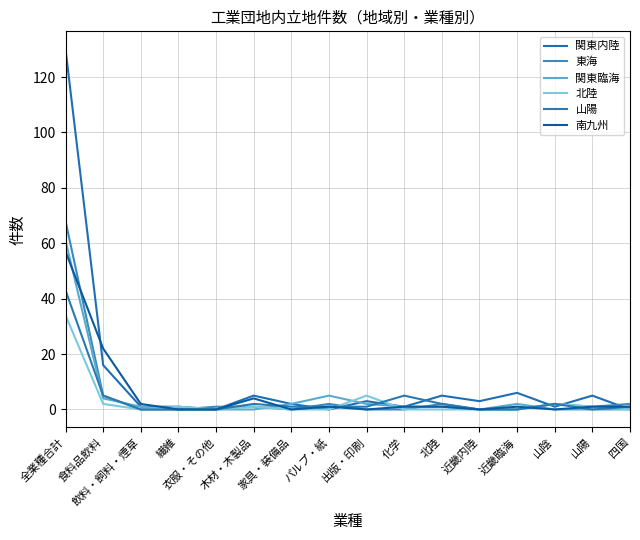

How many lines are shown in the chart?

6